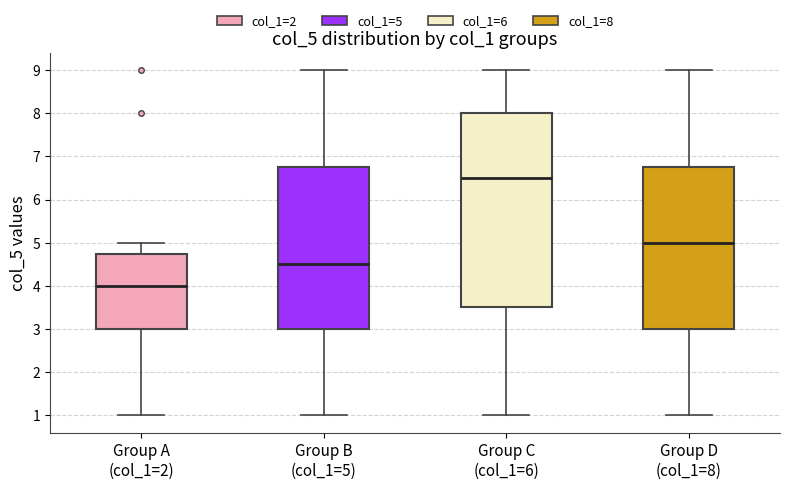

Reading left to right, transcribe this box plot: for each box, give where its median line is, the range the box spans, and where its two whiskers end, as read against the y-axis. The values are not printed on the chart, so give them approximately, as read against the axis.

Group A (col_1=2): median 4.0, box 3.0 to 4.8, whiskers 1.0 to 5.0
Group B (col_1=5): median 4.5, box 3.0 to 6.8, whiskers 1.0 to 9.0
Group C (col_1=6): median 6.5, box 3.5 to 8.0, whiskers 1.0 to 9.0
Group D (col_1=8): median 5.0, box 3.0 to 6.8, whiskers 1.0 to 9.0